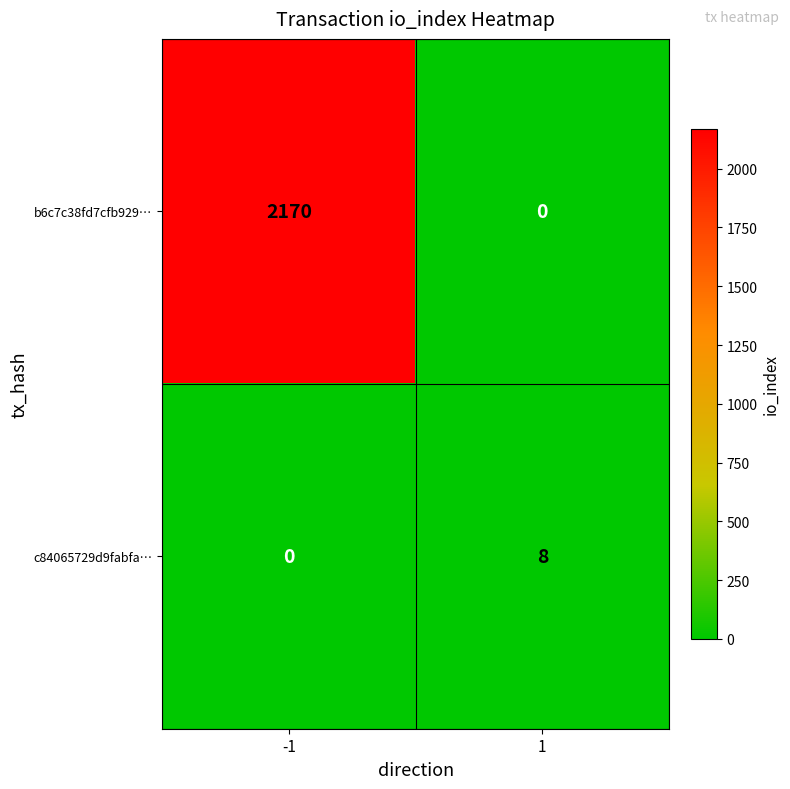

What is the difference between the highest and lowest values at 1?

8